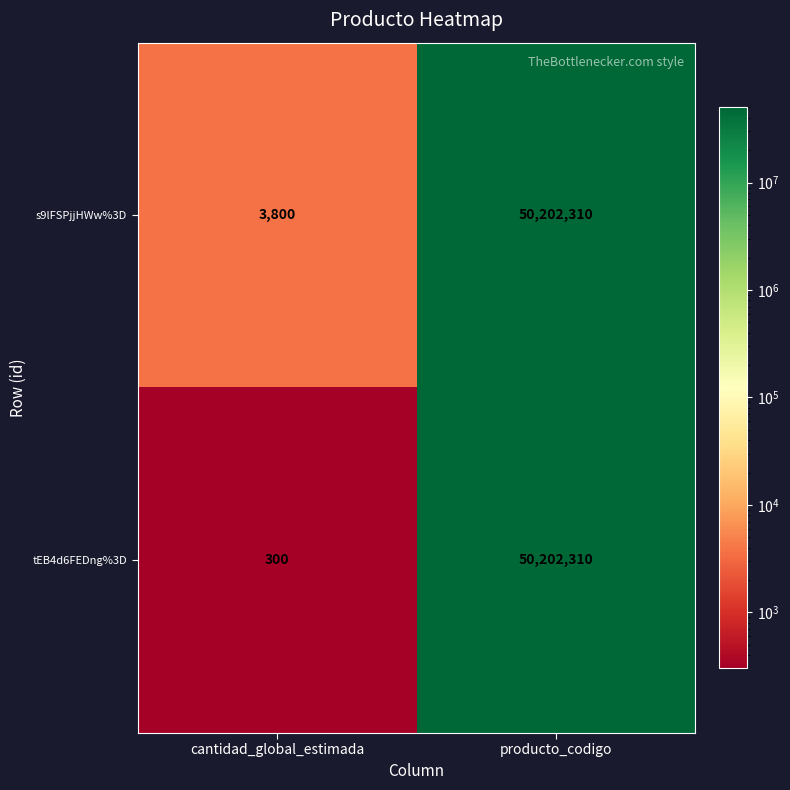

What is the minimum value shown in the chart?

300